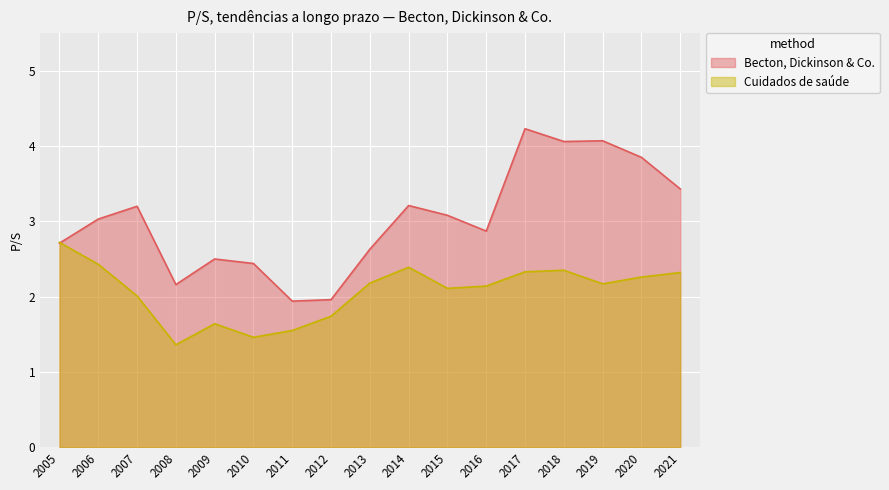

True or false: Becton, Dickinson & Co. has a value of 1.0 at 2018.

False